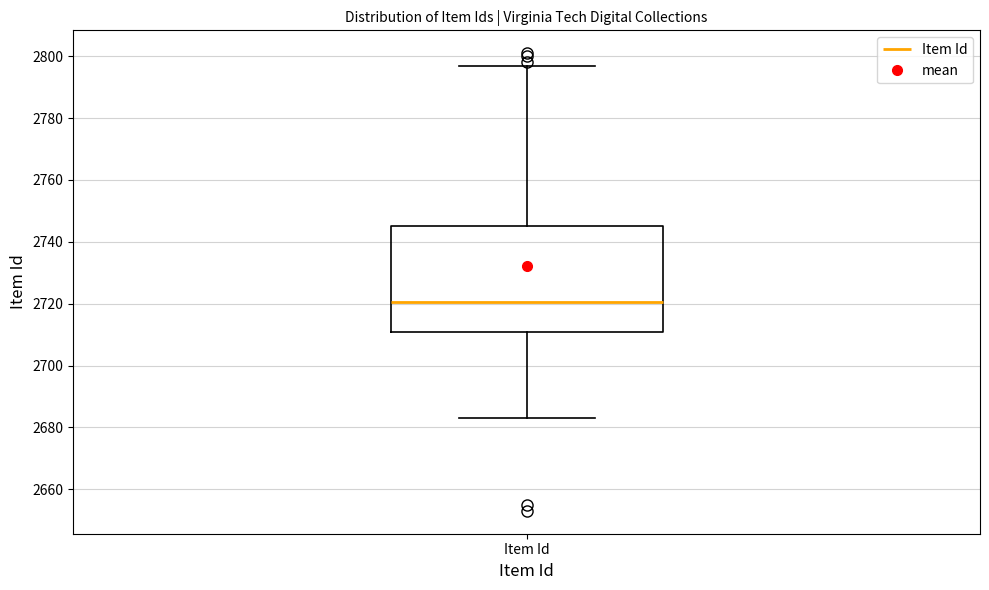

Where is the upper edge of the box for Item Id on the y-axis? The values are not printed on the chart, so give them approximately, as read against the axis.

2746